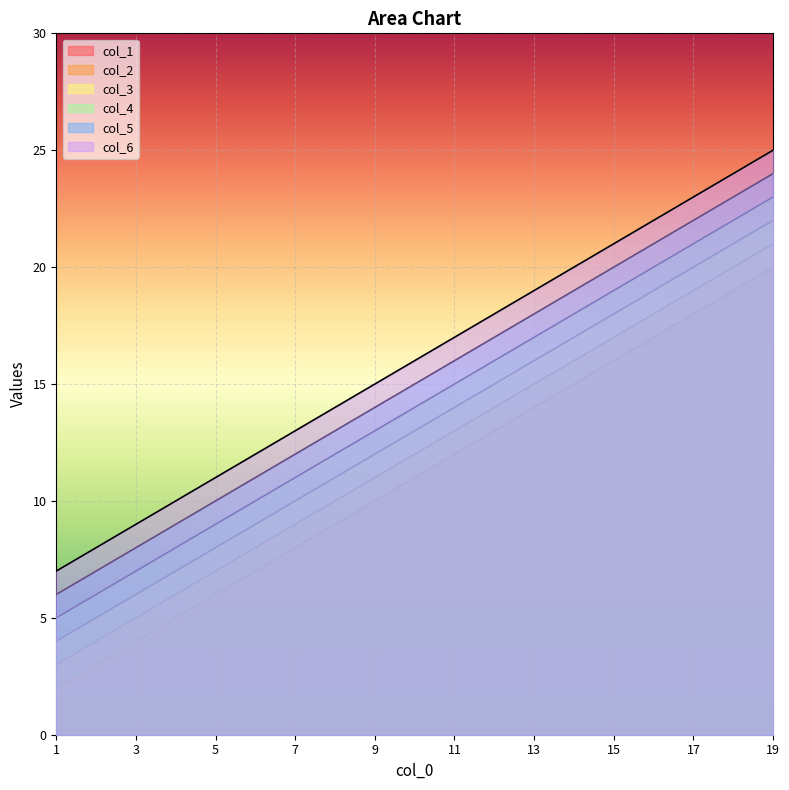

Which series changed the most between 6 and 17?

col_1